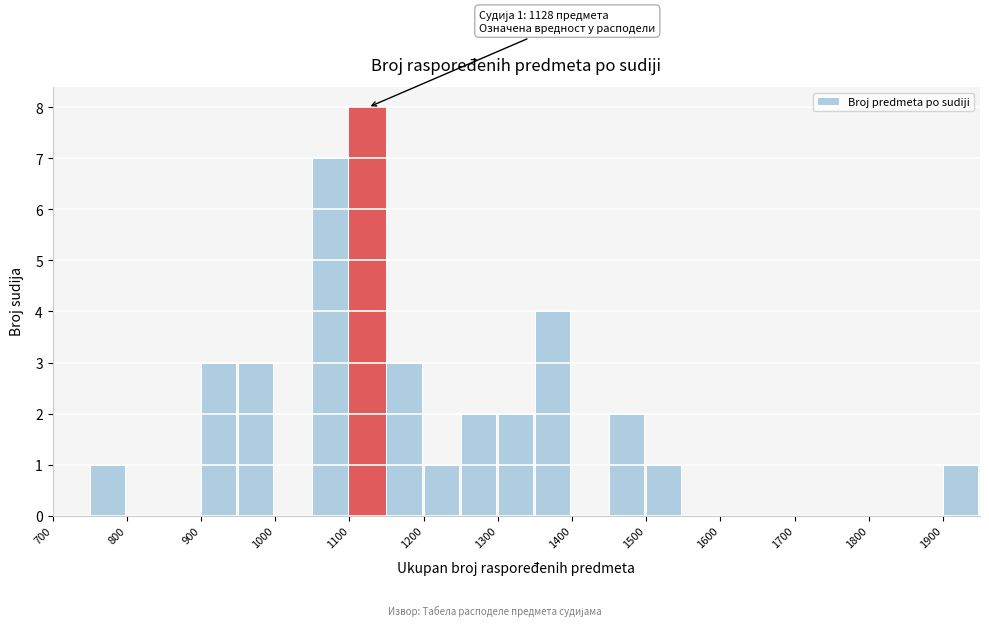

Which range on the x-axis has the tallest bar?

1100 to 1150